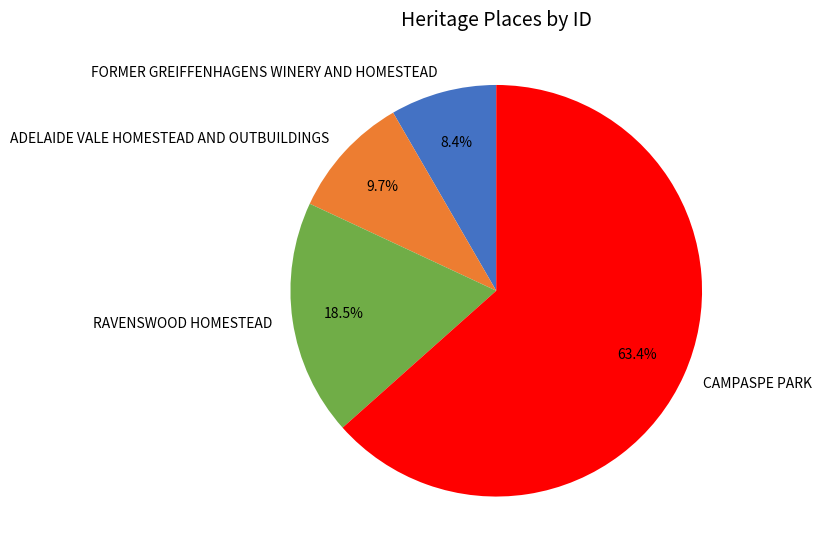

What portion of the pie excludes ADELAIDE VALE HOMESTEAD AND OUTBUILDINGS?

90.3%